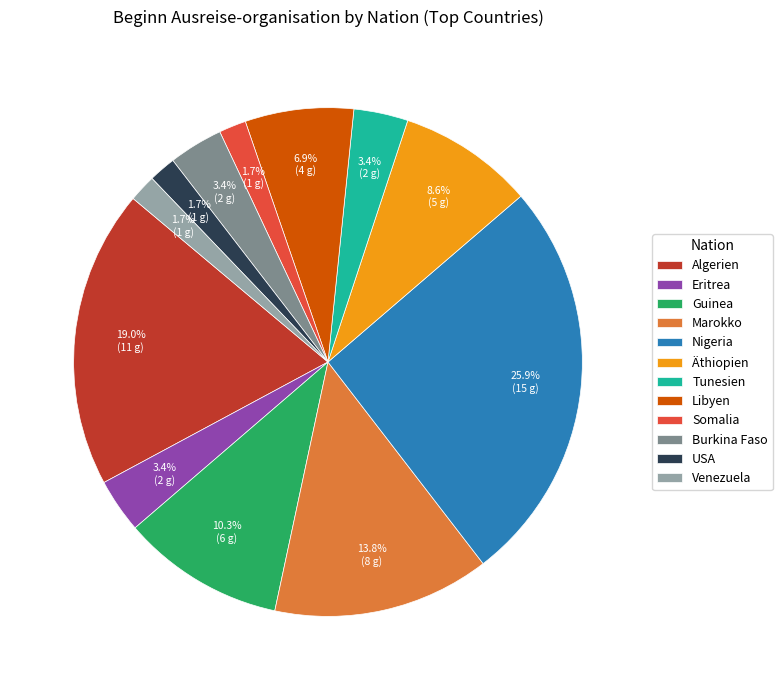

To the nearest percent, what is the average slice percentage?

8%